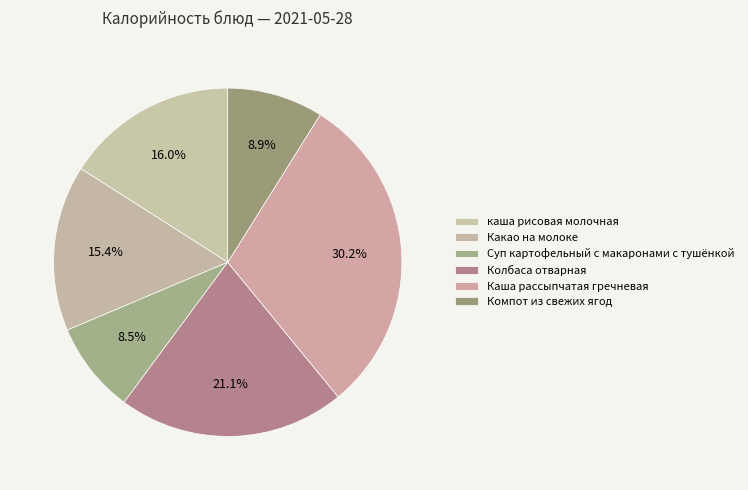

What is the largest slice in the pie chart?

Каша рассыпчатая гречневая